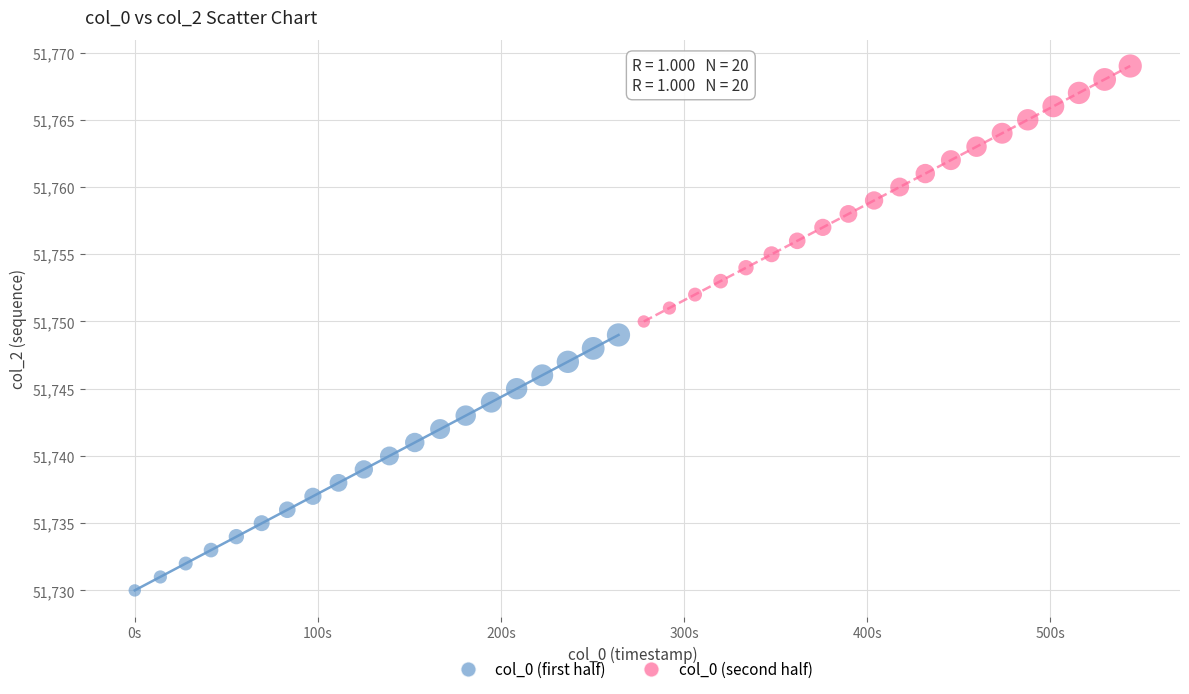

Which series contains the lowest Y value?

col_0 (first half)